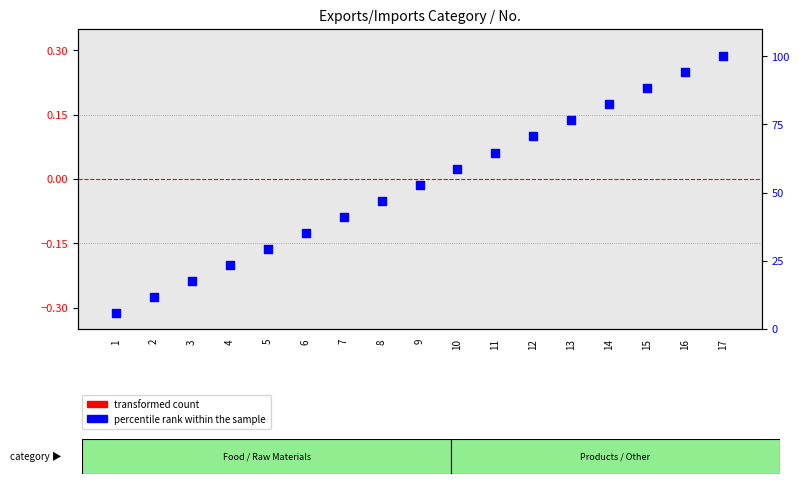

Which series reaches the minimum Y coordinate?

transformed count